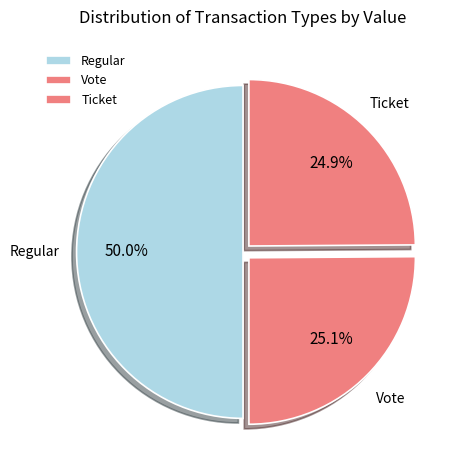

How many segments does this pie chart have?

3